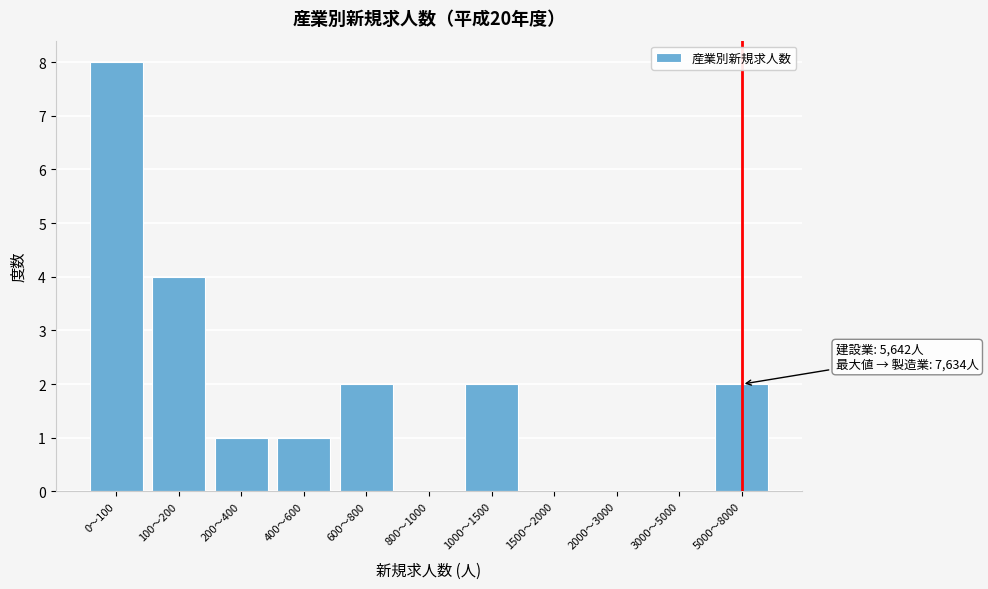

Reading left to right, extract all data points from this chart.

0〜100=8	100〜200=4	200〜400=1	400〜600=1	600〜800=2	800〜1000=0	1000〜1500=2	1500〜2000=0	2000〜3000=0	3000〜5000=0	5000〜8000=2